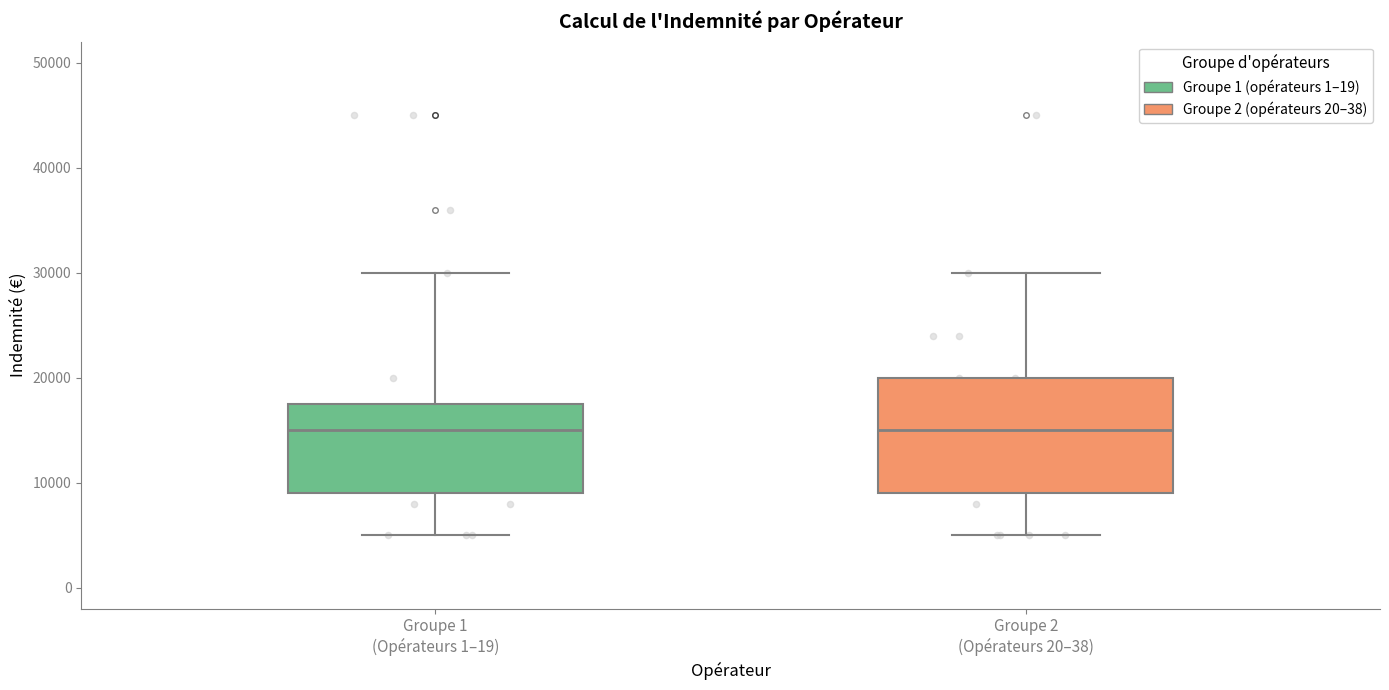

Comparing the boxes themselves (not the whiskers), which one is the tallest?

Groupe 2 (Opérateurs 20–38)